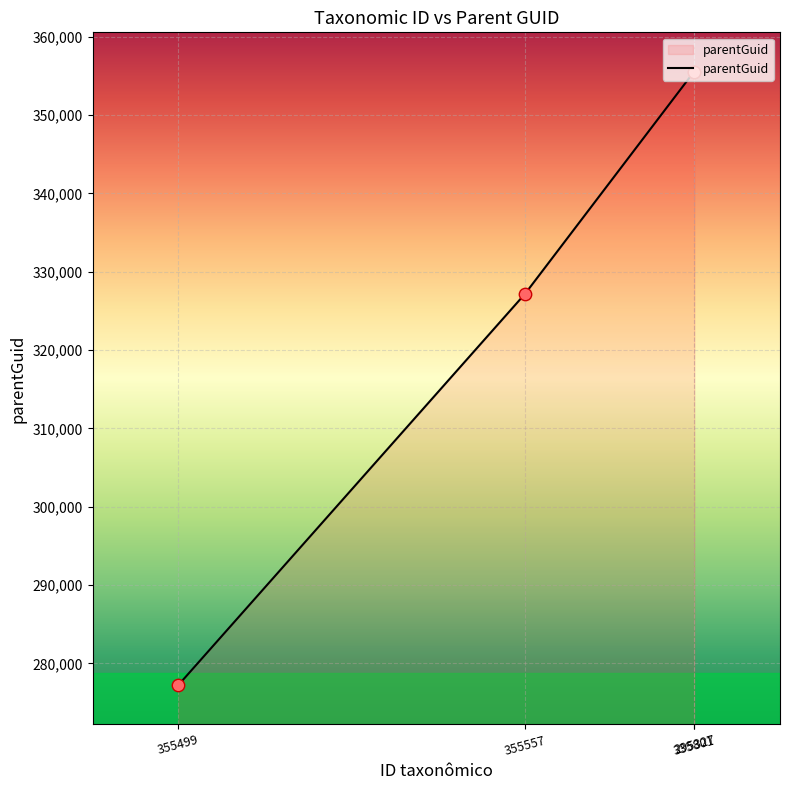

Which has a higher value, 295327 or 355499?

295327